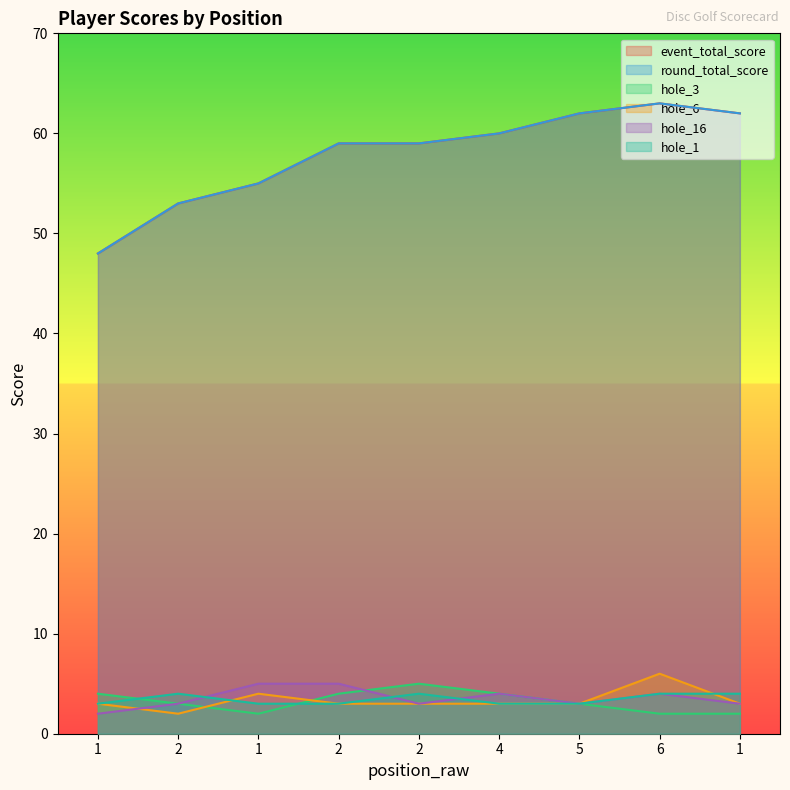

What value does the hole_6 series have at 1?

4